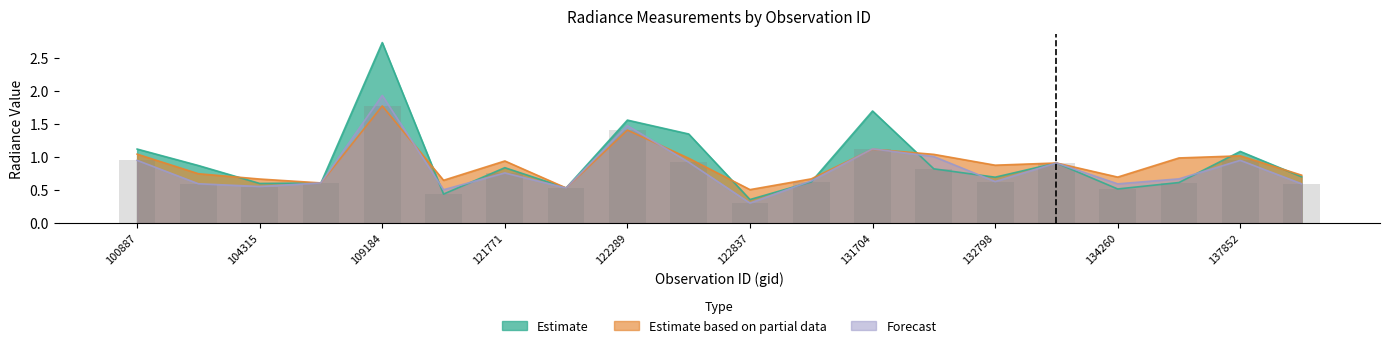

Count the number of categories in the chart.

20